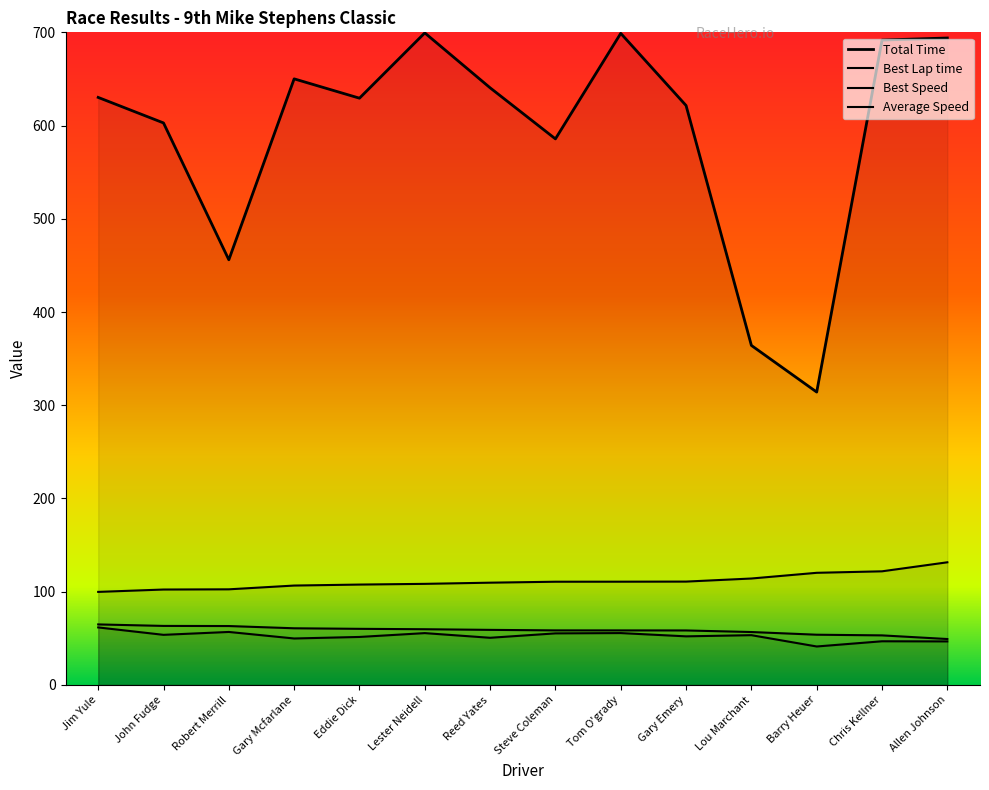

How many data points does each series have?

14